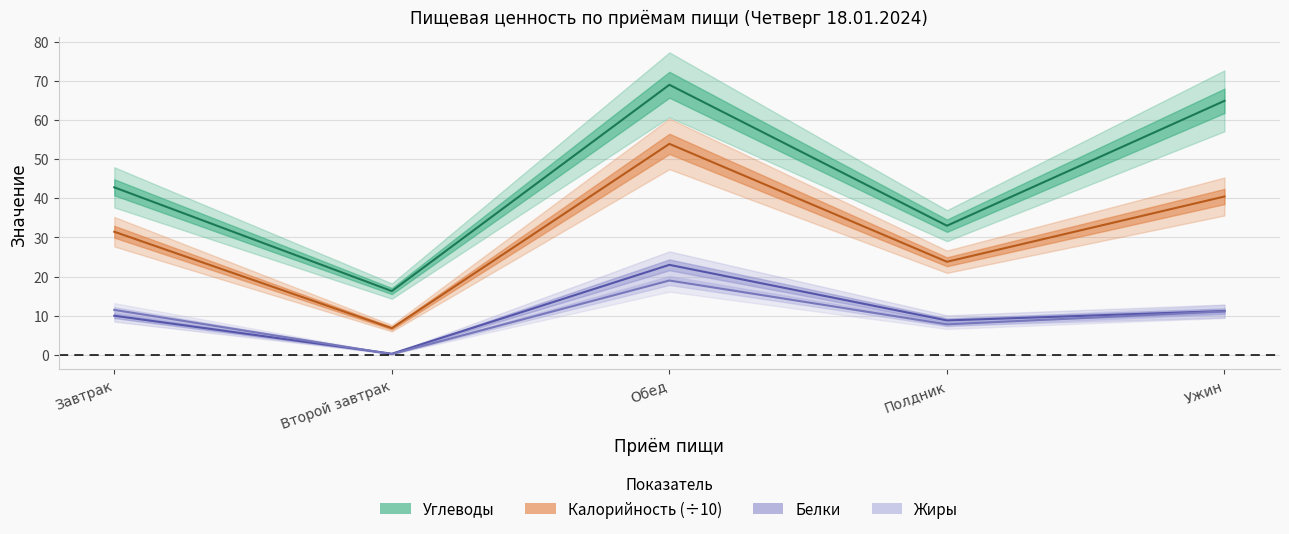

Reading right to left, what are all the values shown in this chart?

Белки: Ужин=11.2	Полдник=8.8	Обед=23.0	Второй завтрак=0.3	Завтрак=10.0
Жиры: Ужин=11.1	Полдник=7.8	Обед=19.0	Второй завтрак=0.2	Завтрак=11.5
Углеводы: Ужин=64.9	Полдник=33.0	Обед=69.0	Второй завтрак=16.3	Завтрак=42.8
Калорийность: Ужин=40.5	Полдник=23.8	Обед=53.9	Второй завтрак=6.8	Завтрак=31.5